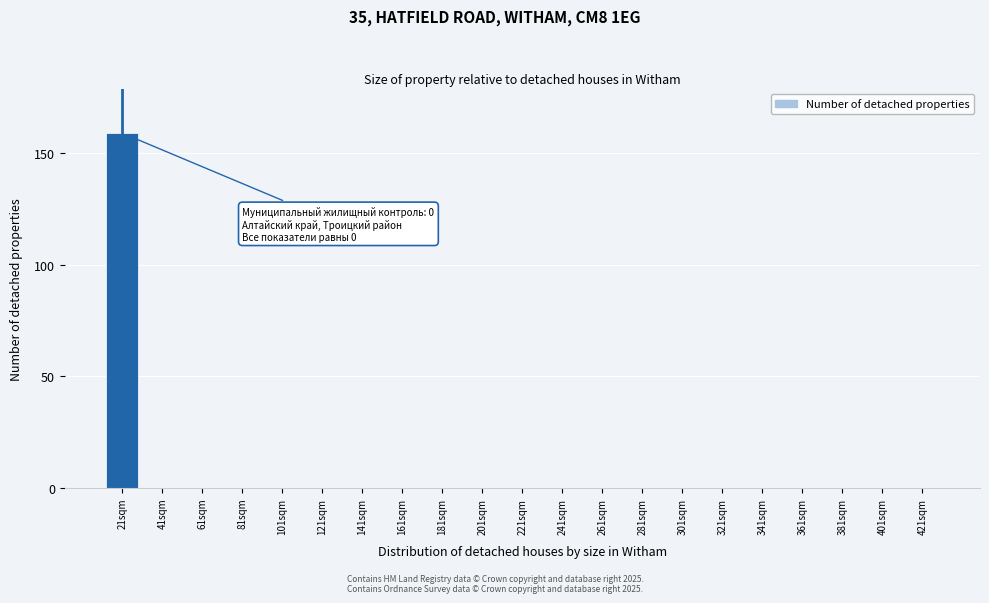

Reading left to right, transcribe all the data shown in this chart.

21sqm=159	41sqm=0	61sqm=0	81sqm=0	101sqm=0	121sqm=0	141sqm=0	161sqm=0	181sqm=0	201sqm=0	221sqm=0	241sqm=0	261sqm=0	281sqm=0	301sqm=0	321sqm=0	341sqm=0	361sqm=0	381sqm=0	401sqm=0	421sqm=0